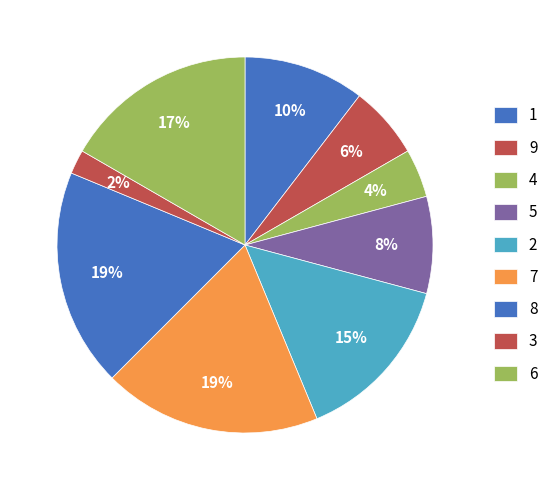

True or false: 7 accounts for 11% of the total.

False